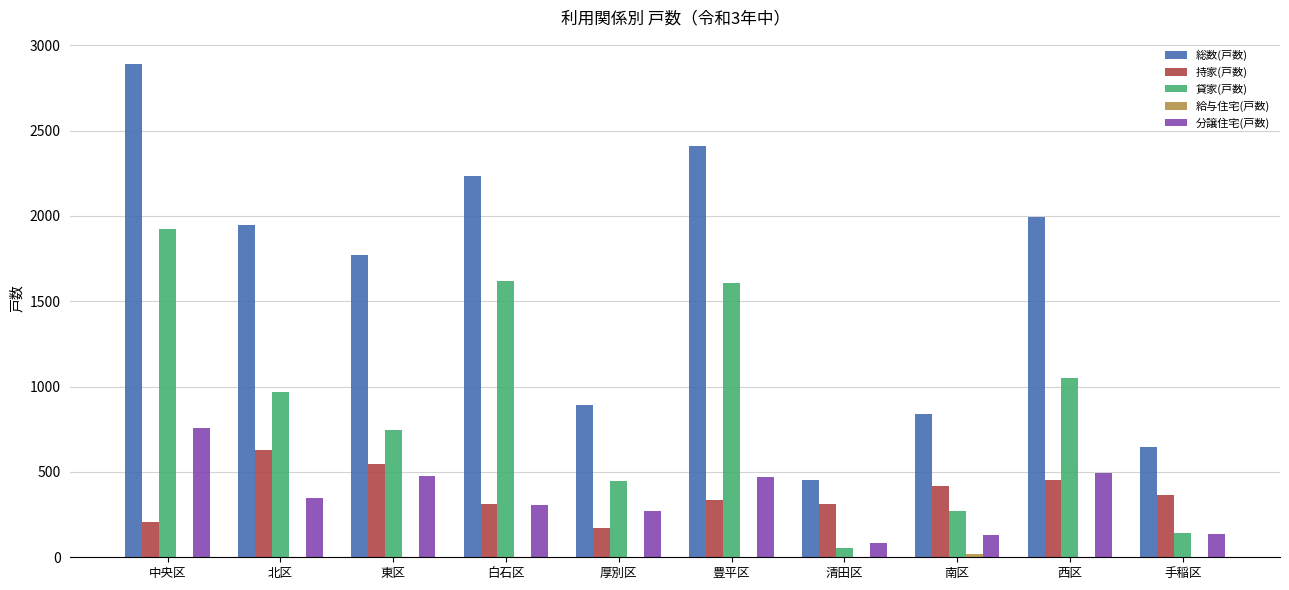

What is the total value across all series at 厚別区?

1782